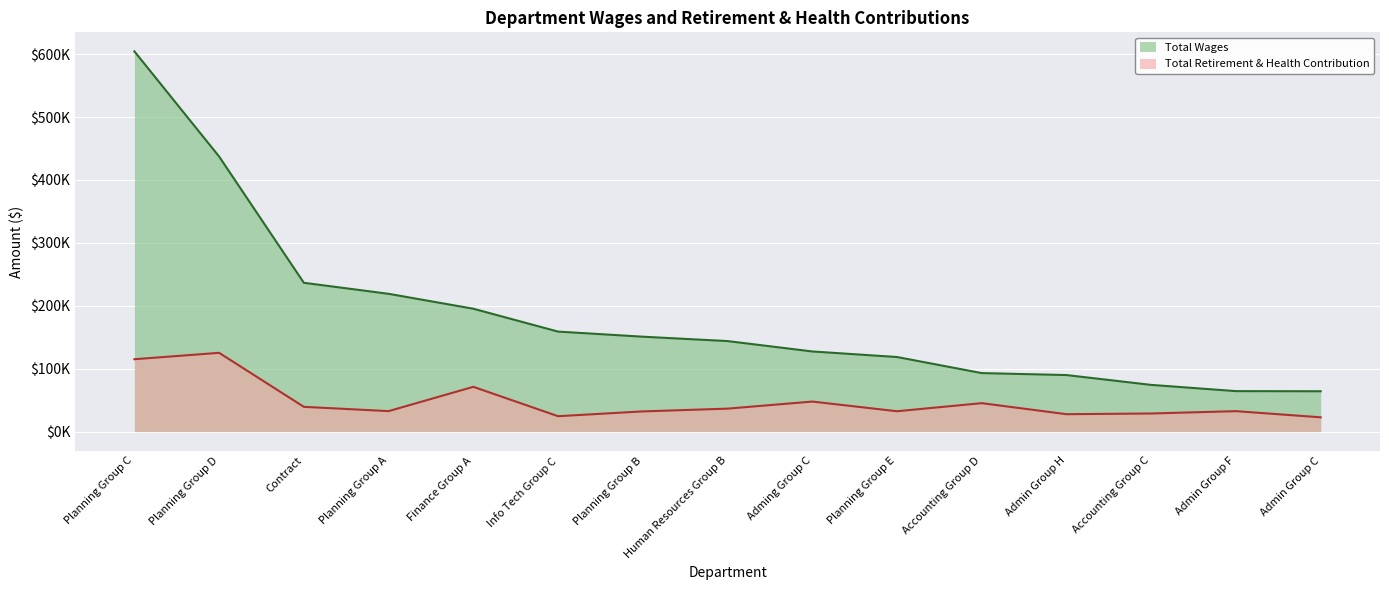

Reading left to right, extract all data points from this chart.

Total Wages: Planning Group C=604500	Planning Group D=437264	Contract=236523	Planning Group A=218992	Finance Group A=195291	Info Tech Group C=158930	Planning Group B=150818	Human Resources Group B=143845	Adming Group C=127345	Planning Group E=118506	Accounting Group D=92950	Admin Group H=89824	Accounting Group C=74191	Admin Group F=64279	Admin Group C=64065
Total Retirement & Health Contribution: Planning Group C=115010	Planning Group D=125183	Contract=39311	Planning Group A=32505	Finance Group A=71130	Info Tech Group C=24436	Planning Group B=32063	Human Resources Group B=36452	Adming Group C=47693	Planning Group E=32314	Accounting Group D=45164	Admin Group H=27620	Accounting Group C=28741	Admin Group F=32446	Admin Group C=22670